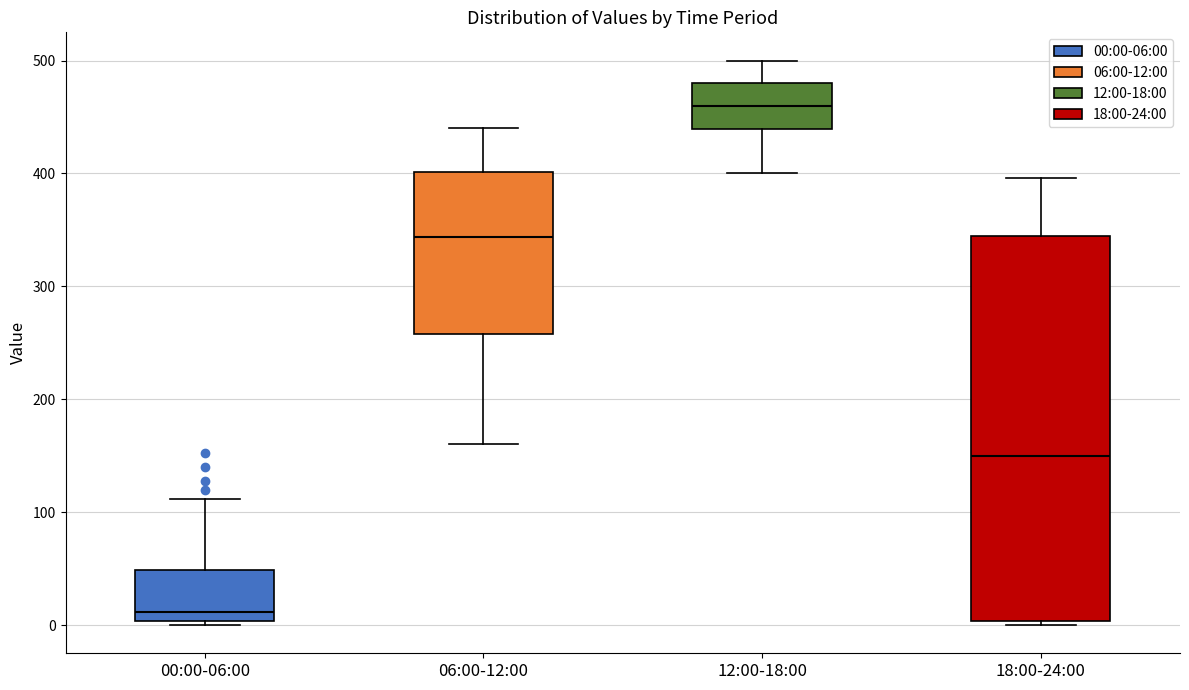

Reading left to right, read every box against the y-axis: the position of its median line, the range the box covers, and the ends of its whiskers. The values are not printed on the chart, so give them approximately, as read against the axis.

00:00-06:00: median 10, box 0 to 50, whiskers 0 (just below the box's lower edge) to 110
06:00-12:00: median 340, box 260 to 400, whiskers 160 to 440
12:00-18:00: median 460, box 440 to 480, whiskers 400 to 500
18:00-24:00: median 150, box 0 to 350, whiskers 0 (just below the box's lower edge) to 400